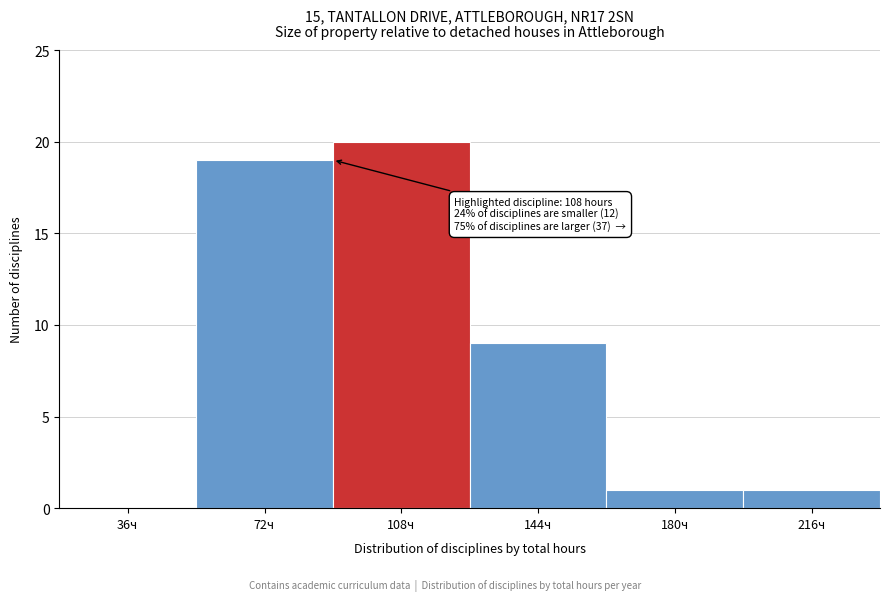

Reading left to right, extract all data points from this chart.

36ч=0	72ч=19	108ч=20	144ч=9	180ч=1	216ч=1